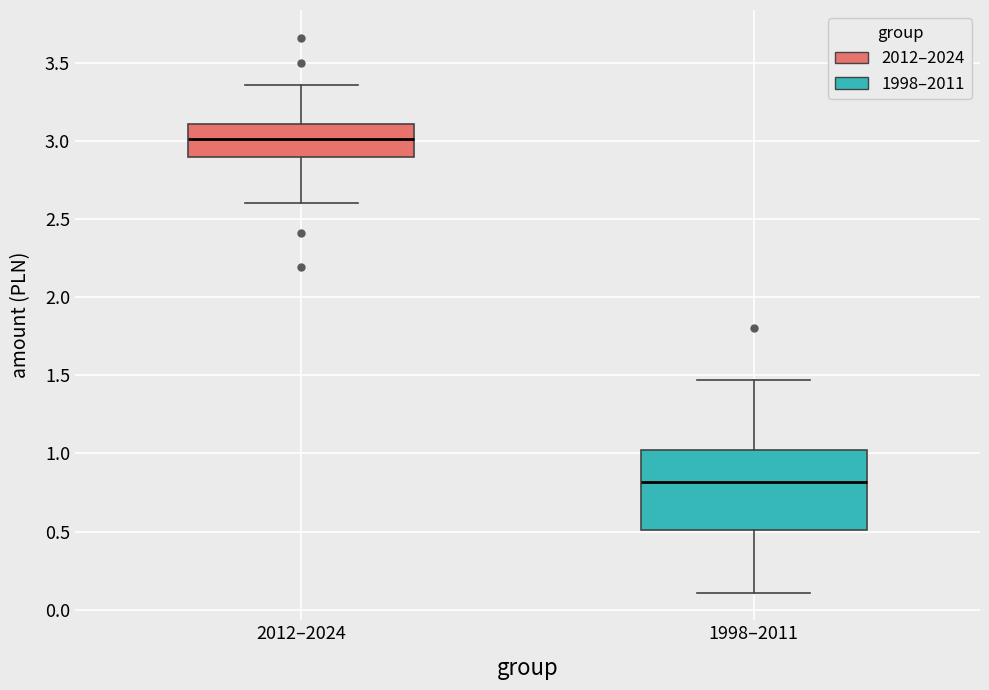

Which box has the highest median line?

2012–2024